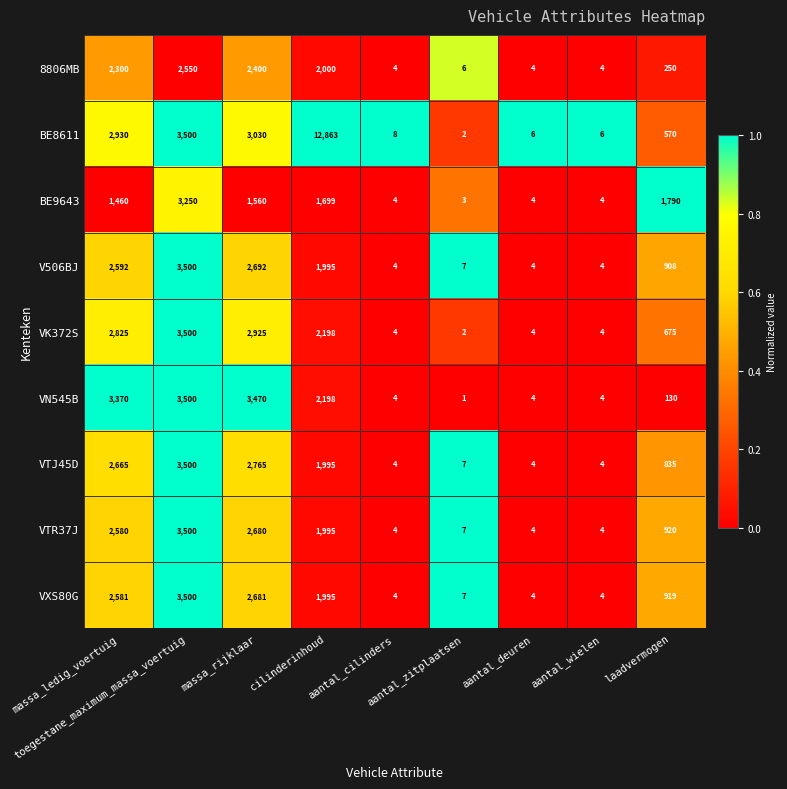

What is the difference between the second highest and minimum values in the VN545B series?

3469